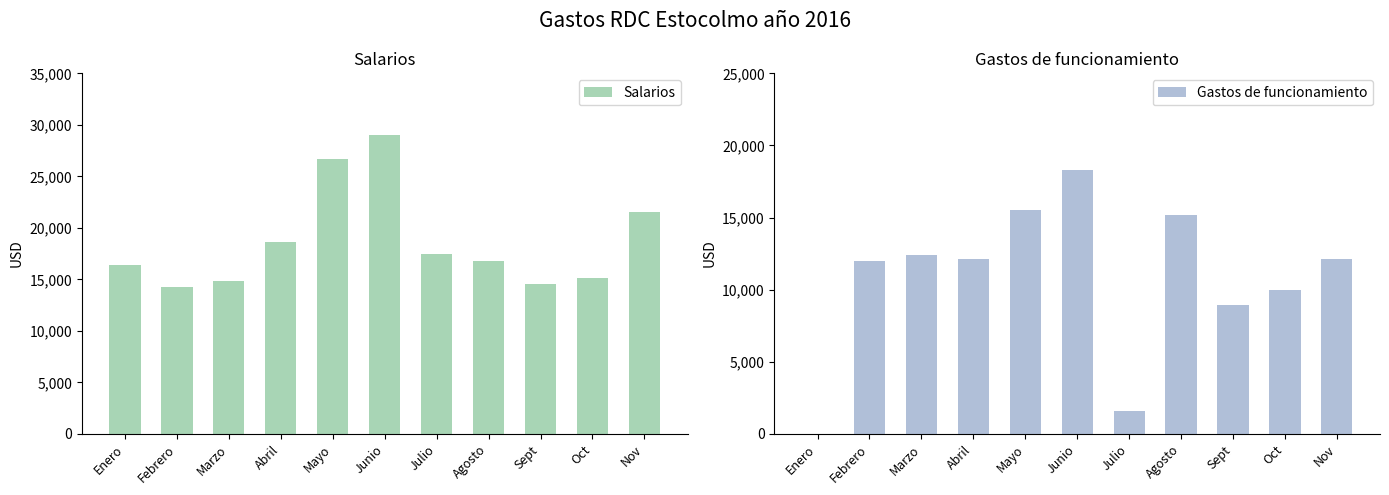

True or false: Salarios has a value of 27247.5 at Enero.

False